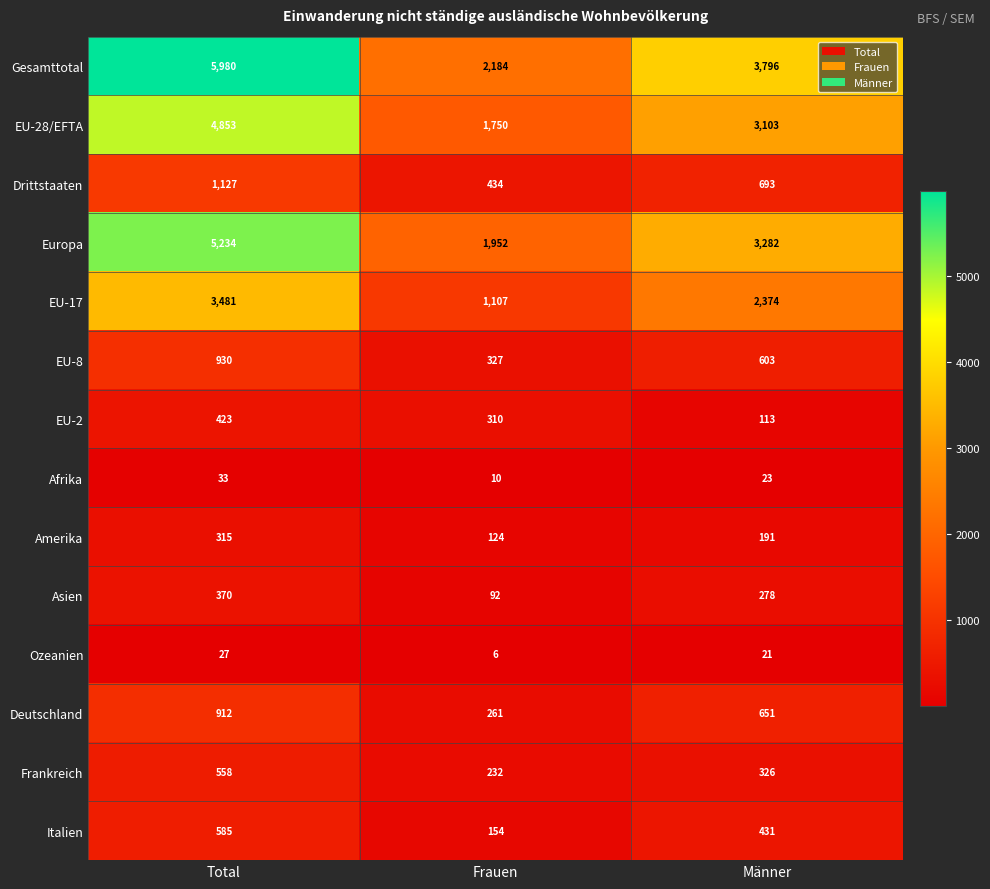

Which label corresponds to the smallest value in the chart?

Frauen